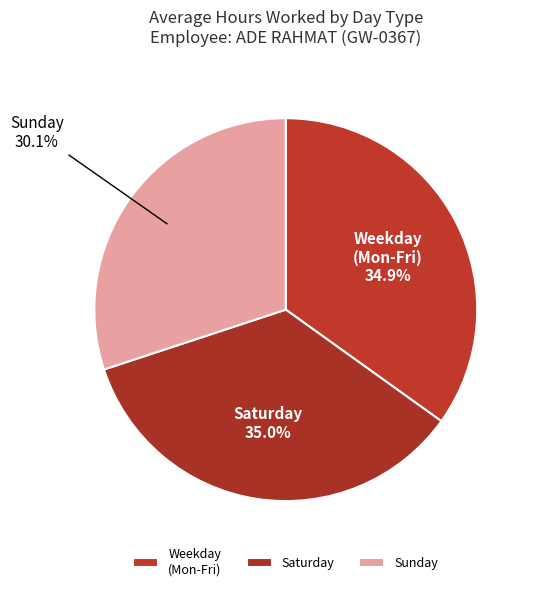

Approximately how many times larger is the value at Sunday compared to Saturday?

0.9